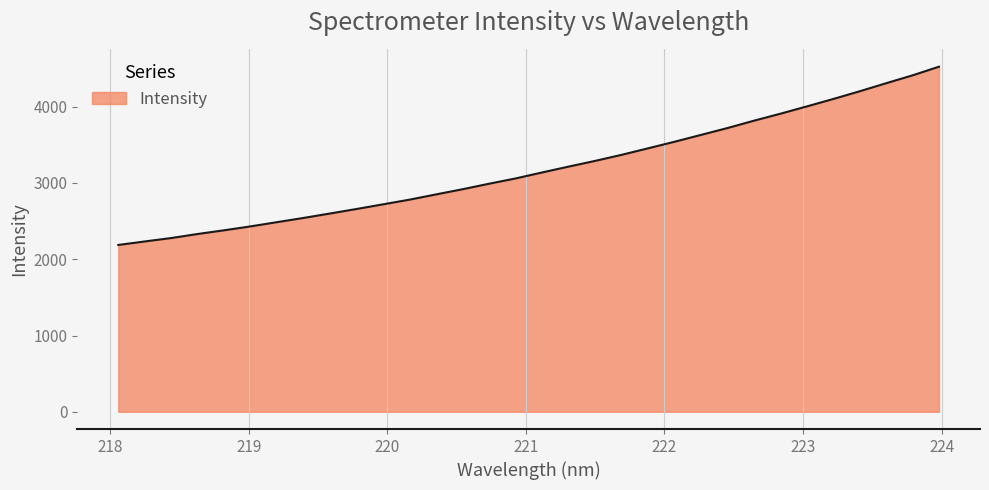

What is the maximum value shown in the chart?

4524.7